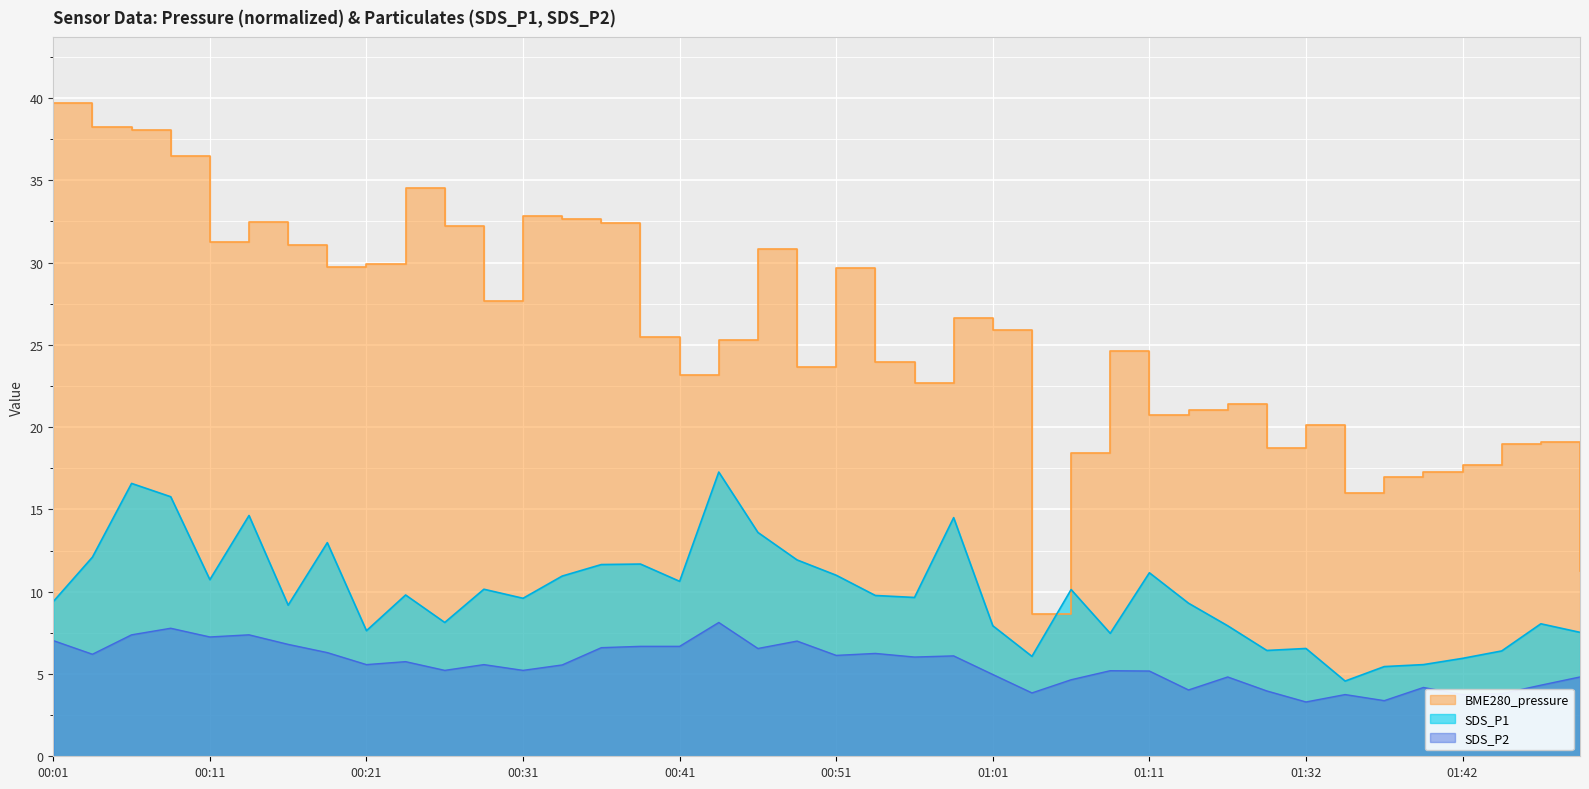

Which category has the lowest value across all series?

01:32